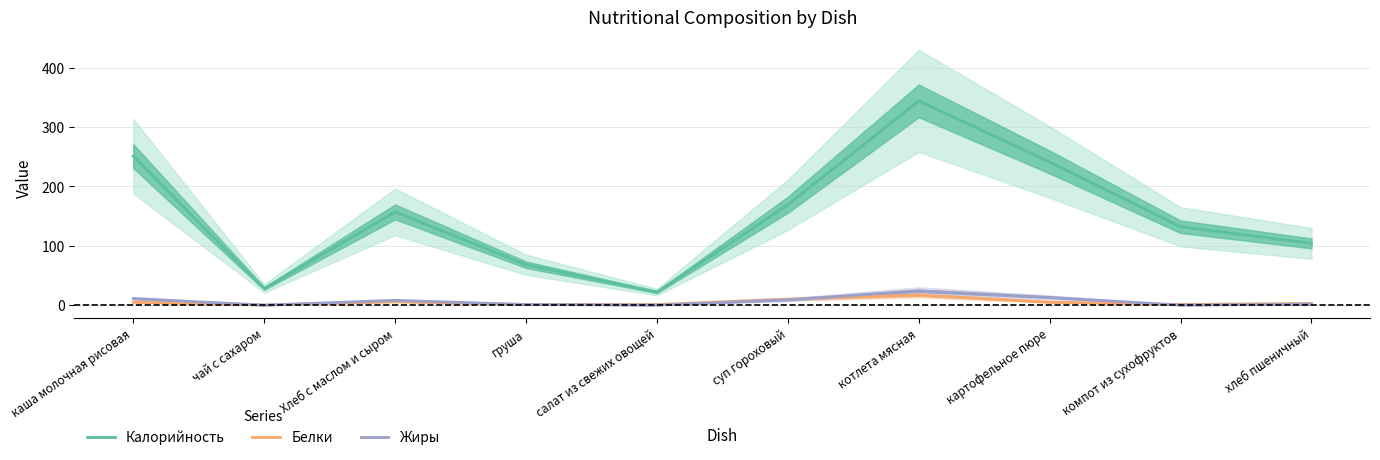

What is the label of the 7th point from the right?

груша